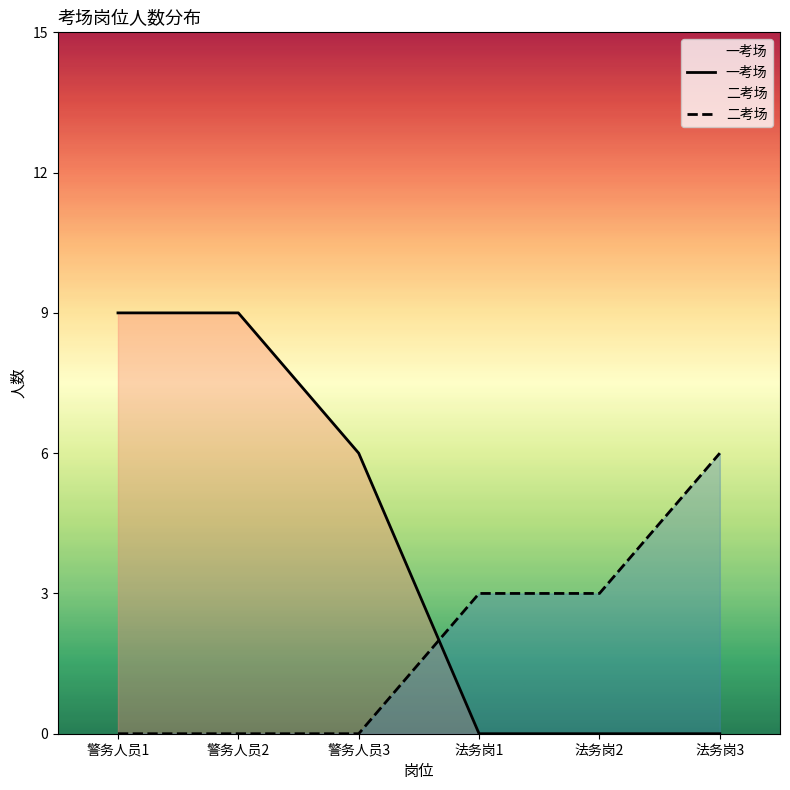

Rank the categories by 一考场 value from lowest to highest.

法务岗1, 法务岗2, 法务岗3, 警务人员3, 警务人员1, 警务人员2